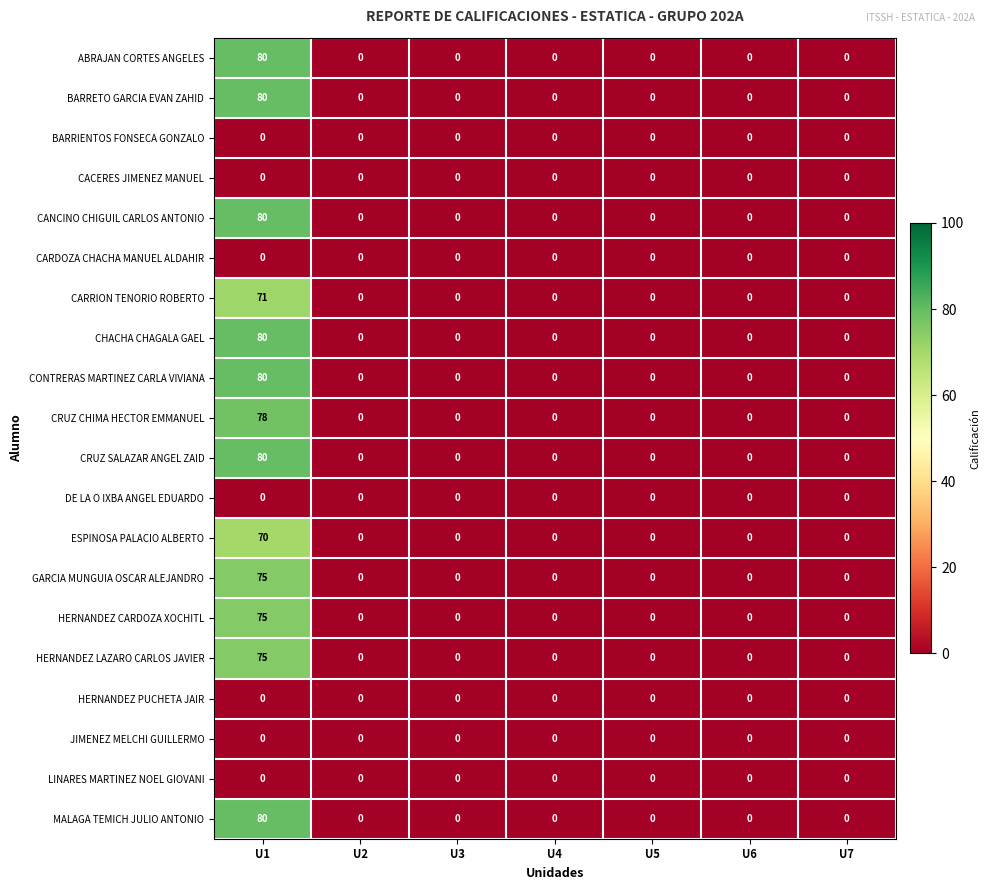

What is the difference between the CRUZ CHIMA HECTOR EMMANUEL values at U5 and U1?

78